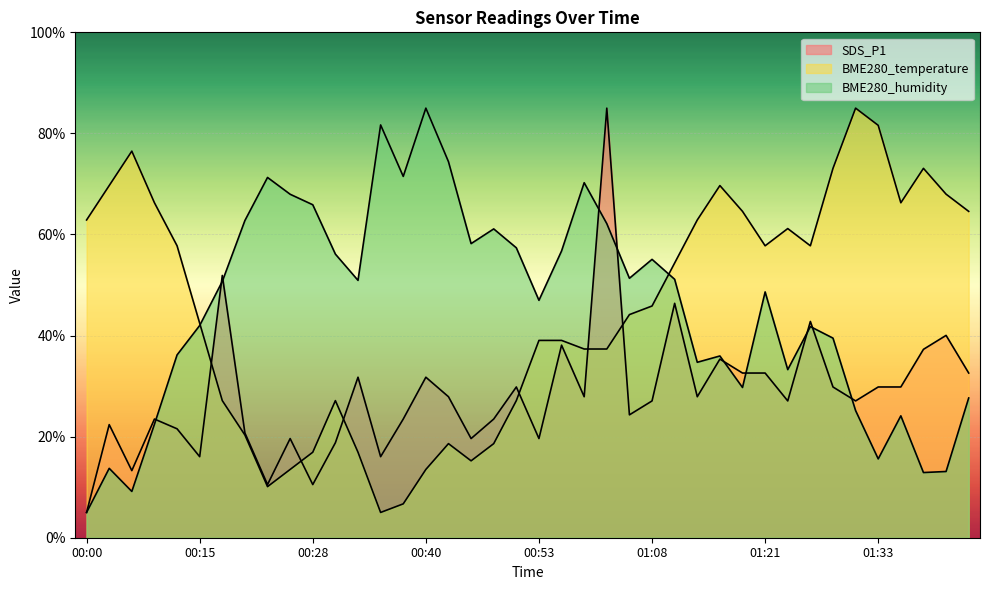

After their last crossing, which series has the higher values: BME280_temperature or SDS_P1?

BME280_temperature